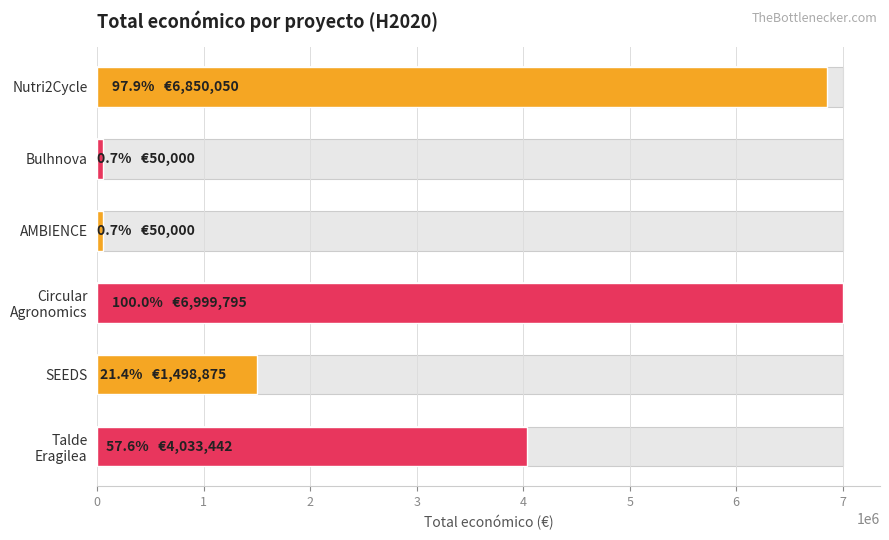

What is the sum of all values?

19482162